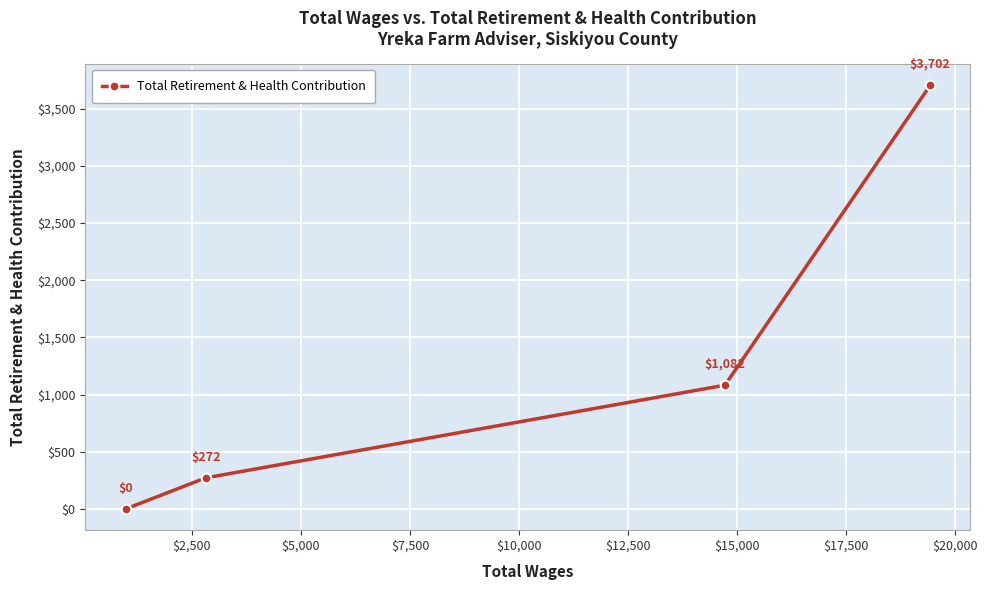

What is the value of the 3rd point from the left?

1082